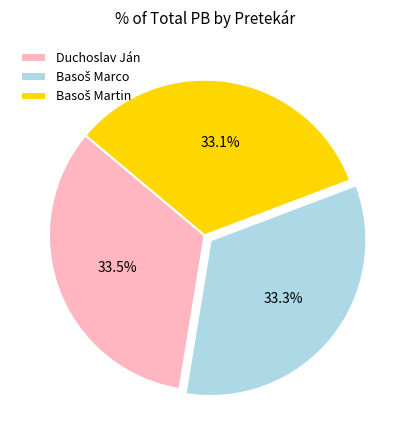

Is it true that Duchoslav Ján is 45% of the pie?

False